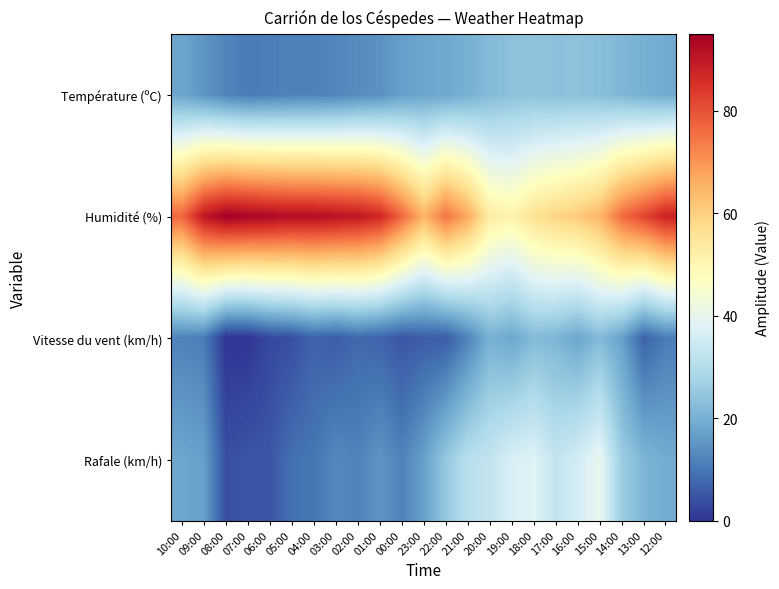

Reading left to right, transcribe all the data shown in this chart.

Température (ºC): 10:00=17.8	09:00=15.0	08:00=12.2	07:00=10.9	06:00=11.3	05:00=11.8	04:00=11.8	03:00=12.4	02:00=13.5	01:00=14.4	00:00=16.8	23:00=17.8	22:00=18.5	21:00=19.9	20:00=22.2	19:00=23.5	18:00=23.8	17:00=23.3	16:00=23.5	15:00=22.8	14:00=21.3	13:00=19.8	12:00=18.9
Humidité (%): 10:00=77.0	09:00=90.0	08:00=95.0	07:00=94.0	06:00=93.0	05:00=92.0	04:00=92.0	03:00=91.0	02:00=90.0	01:00=87.0	00:00=77.0	23:00=65.0	22:00=75.0	21:00=67.0	20:00=53.0	19:00=51.0	18:00=56.0	17:00=59.0	16:00=61.0	15:00=65.0	14:00=76.0	13:00=82.0	12:00=88.0
Vitesse du vent (km/h): 10:00=12.0	09:00=11.0	08:00=0.0	07:00=0.0	06:00=3.0	05:00=4.0	04:00=7.0	03:00=6.0	02:00=8.0	01:00=7.0	00:00=5.0	23:00=6.0	22:00=6.0	21:00=12.0	20:00=20.0	19:00=18.0	18:00=22.0	17:00=21.0	16:00=18.0	15:00=22.0	14:00=17.0	13:00=7.0	12:00=11.0
Rafale (km/h): 10:00=18.0	09:00=17.0	08:00=4.0	07:00=5.0	06:00=5.0	05:00=9.0	04:00=10.0	03:00=13.0	02:00=12.0	01:00=15.0	00:00=12.0	23:00=17.0	22:00=25.0	21:00=31.0	20:00=33.0	19:00=37.0	18:00=38.0	17:00=33.0	16:00=36.0	15:00=40.0	14:00=26.0	13:00=21.0	12:00=19.0